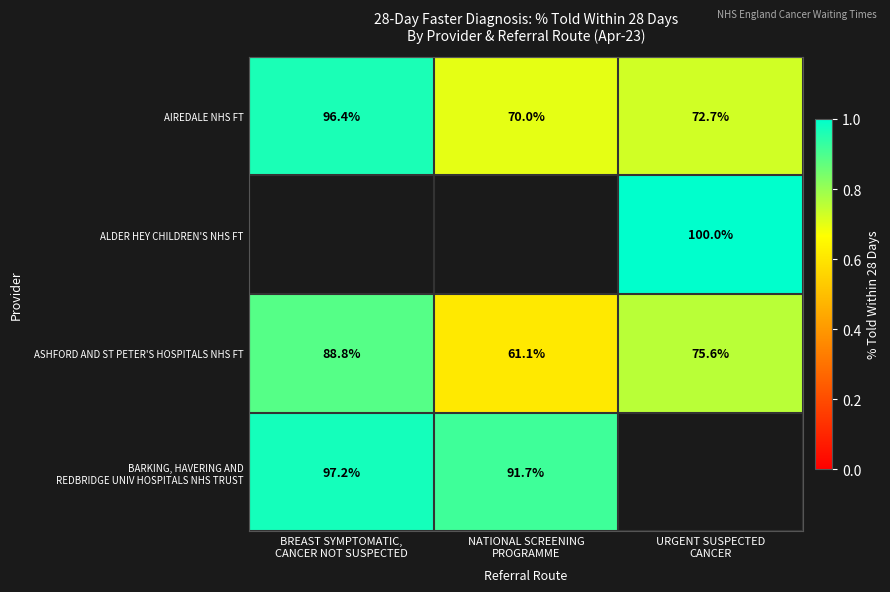

List the labels in order of ASHFORD AND ST PETER'S HOSPITALS NHS FT value, largest first.

BREAST SYMPTOMATIC, CANCER NOT SUSPECTED, URGENT SUSPECTED CANCER, NATIONAL SCREENING PROGRAMME